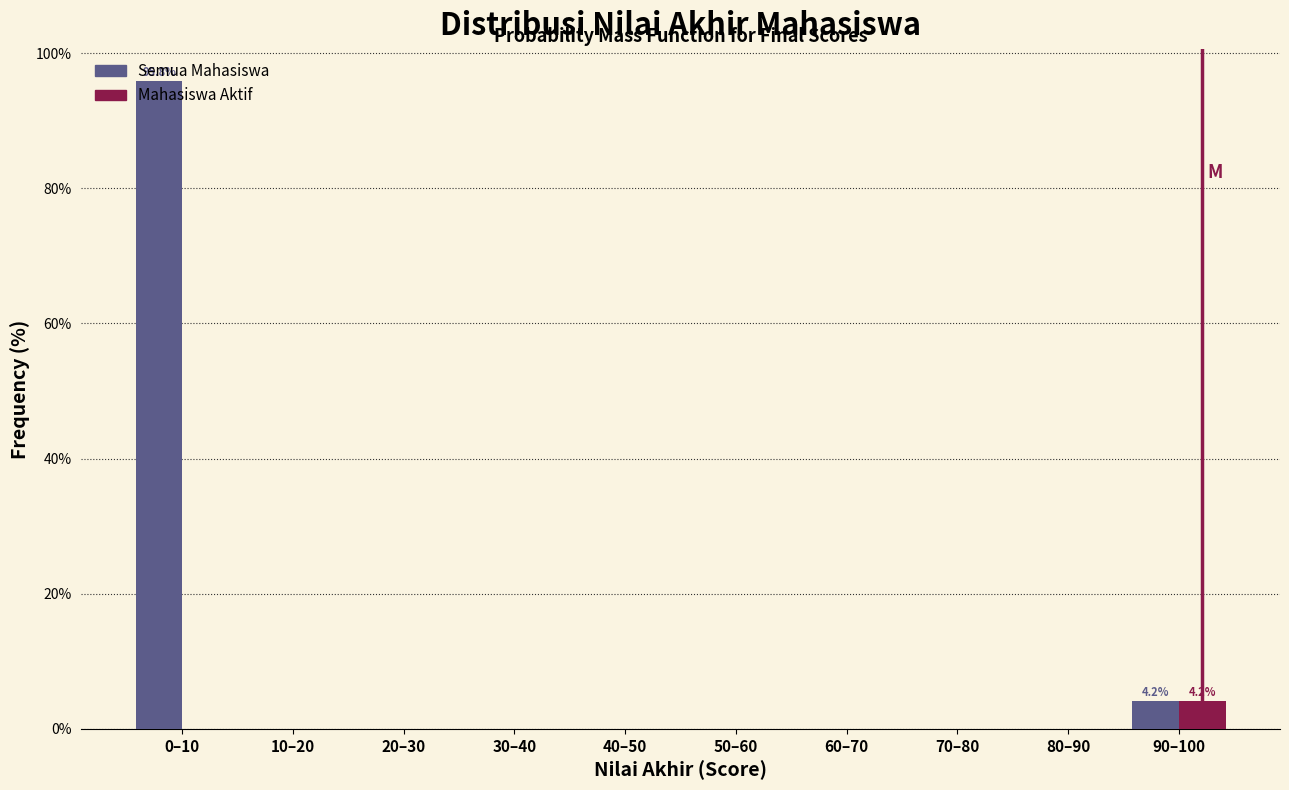

What is the greatest value displayed?

95.8